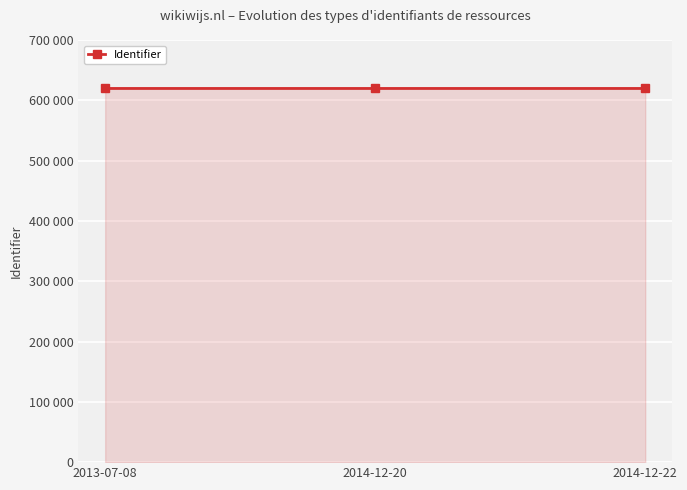

List the labels in order of value, largest first.

2014-12-20, 2014-12-22, 2013-07-08